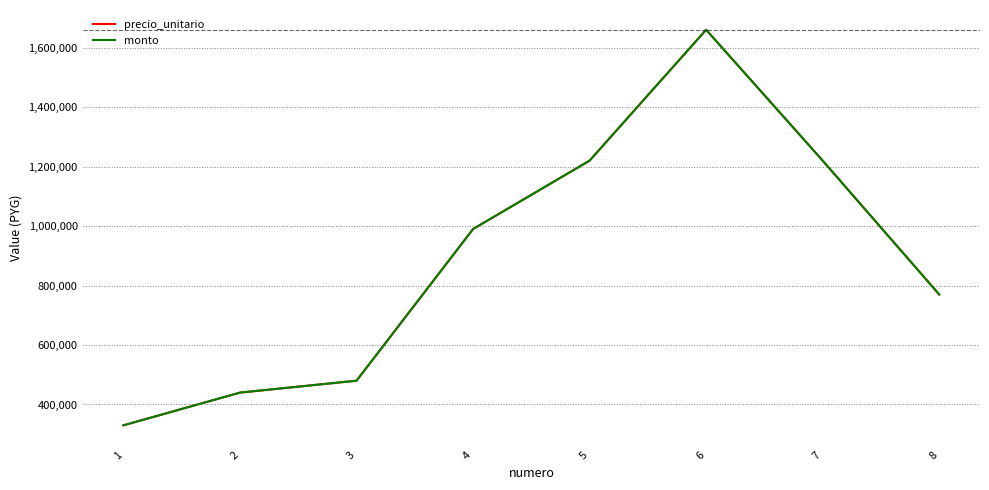

Between 2 and 7, which series saw the biggest shift?

precio_unitario